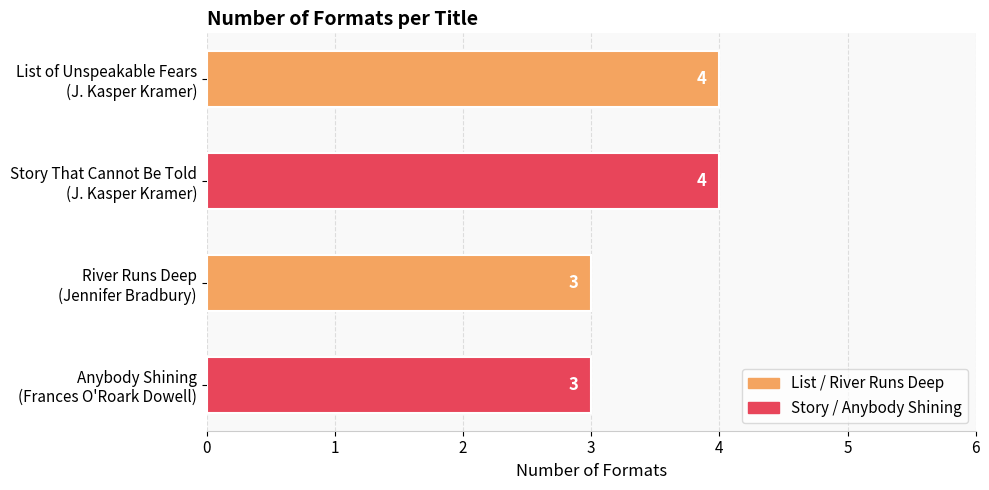

Count the values in the range 3 to 4.

4